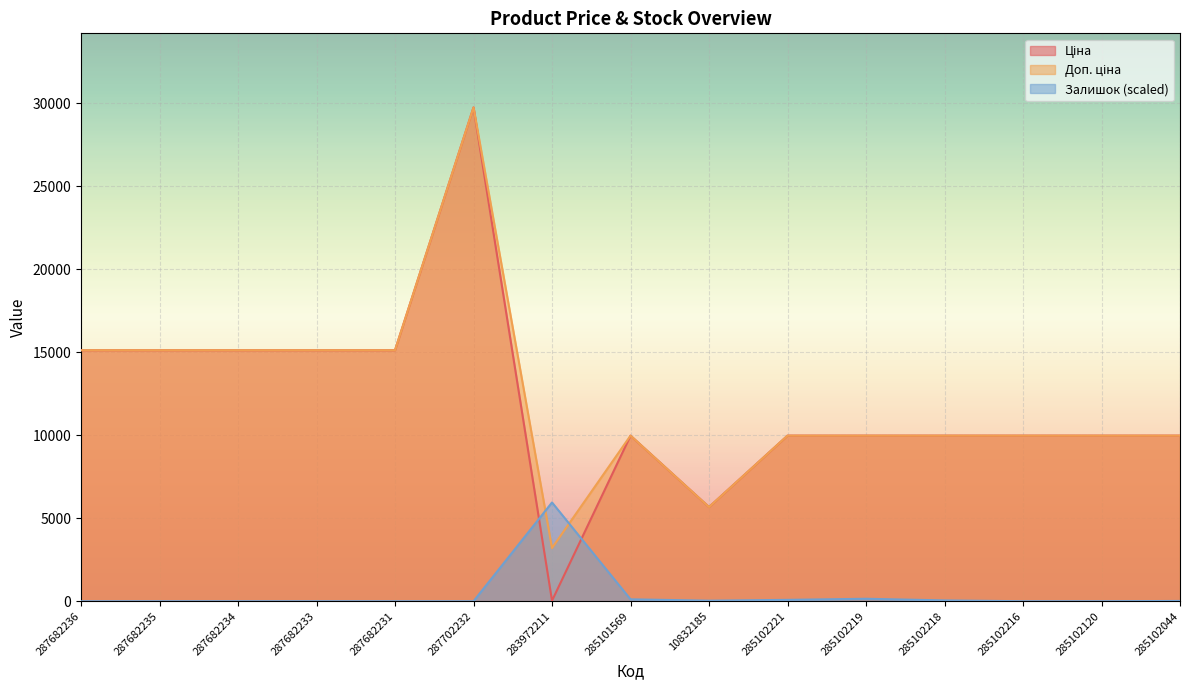

How many positive values does the Залишок series have?

7